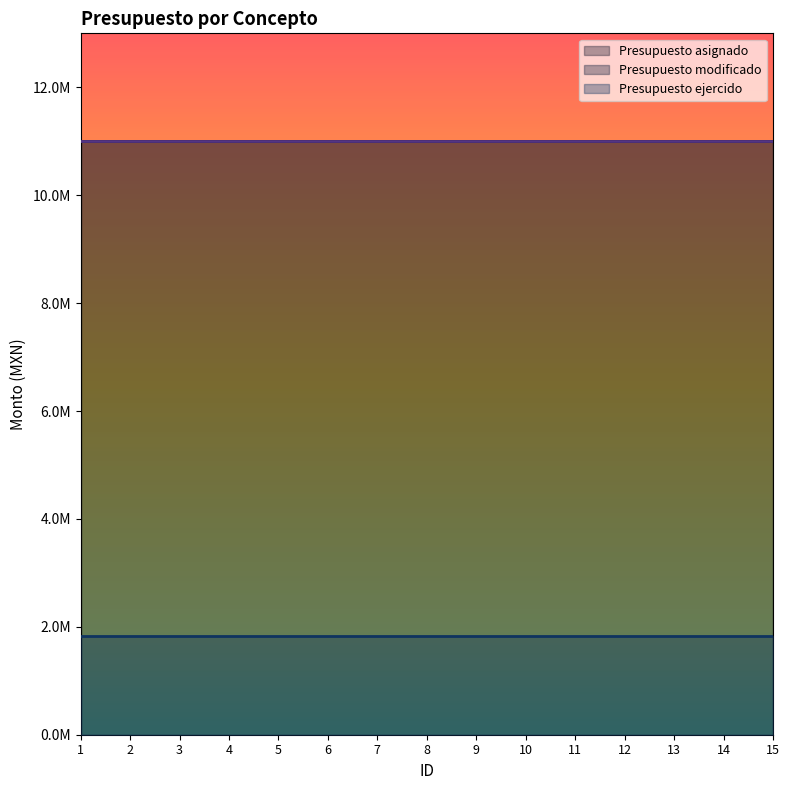

Reading left to right, list all the values displayed in this chart.

Presupuesto asignado: 1=11010000.0	2=11010000.0	3=11010000.0	4=11010000.0	5=11010000.0	6=11010000.0	7=11010000.0	8=11010000.0	9=11010000.0	10=11010000.0	11=11010000.0	12=11010000.0	13=11010000.0	14=11010000.0	15=11010000.0
Presupuesto modificado: 1=11010000.0	2=11010000.0	3=11010000.0	4=11010000.0	5=11010000.0	6=11010000.0	7=11010000.0	8=11010000.0	9=11010000.0	10=11010000.0	11=11010000.0	12=11010000.0	13=11010000.0	14=11010000.0	15=11010000.0
Presupuesto ejercido: 1=1838524.1	2=1838524.1	3=1838524.1	4=1838524.1	5=1838524.1	6=1838524.1	7=1838524.1	8=1838524.1	9=1838524.1	10=1838524.1	11=1838524.1	12=1838524.1	13=1838524.1	14=1838524.1	15=1838524.1